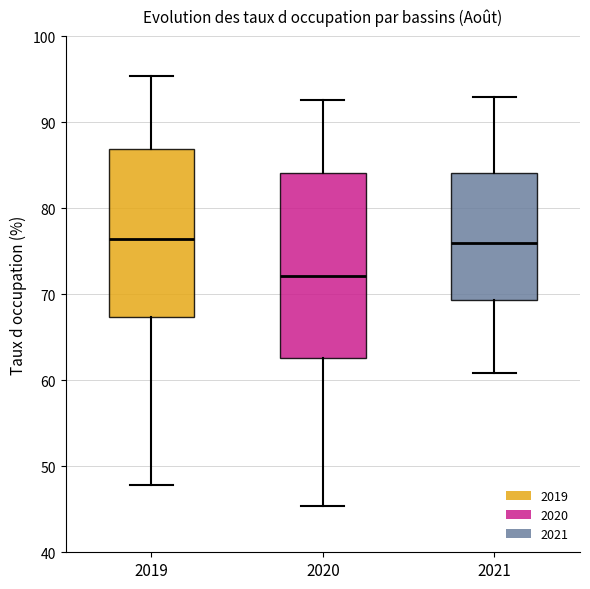

Where does the lower whisker of the box at x = 2020 end on the y-axis? The values are not printed on the chart, so give them approximately, as read against the axis.

45